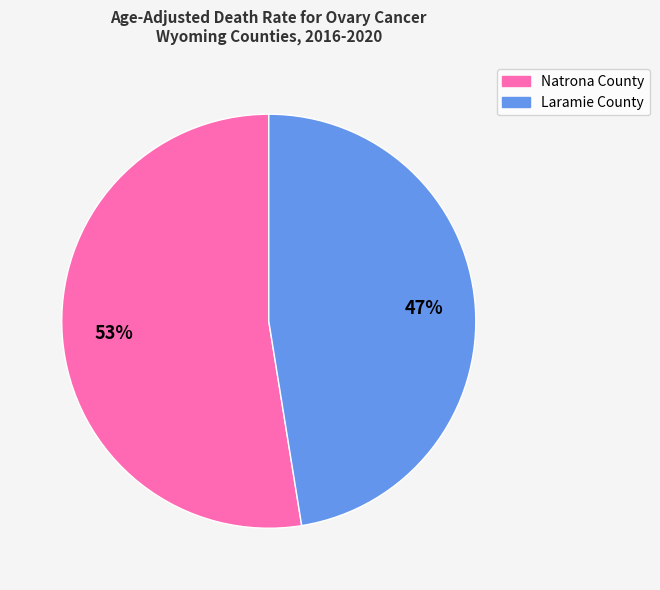

Do Laramie County and Natrona County together represent more than half of the pie?

Yes